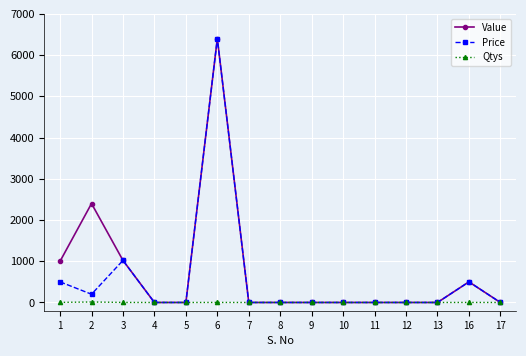

Read the Price value at 6, to the nearest 10.

6400